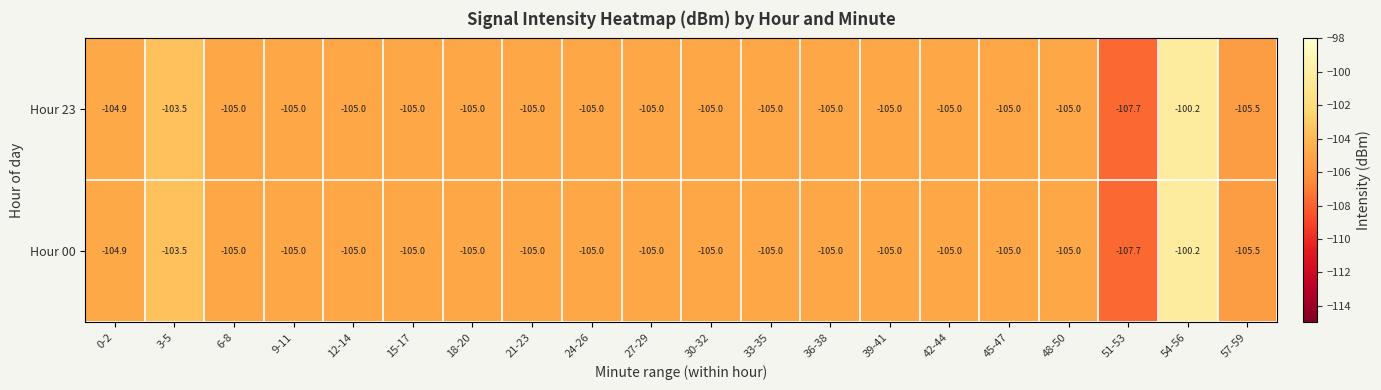

At which category is the sum across all series the highest?

54-56